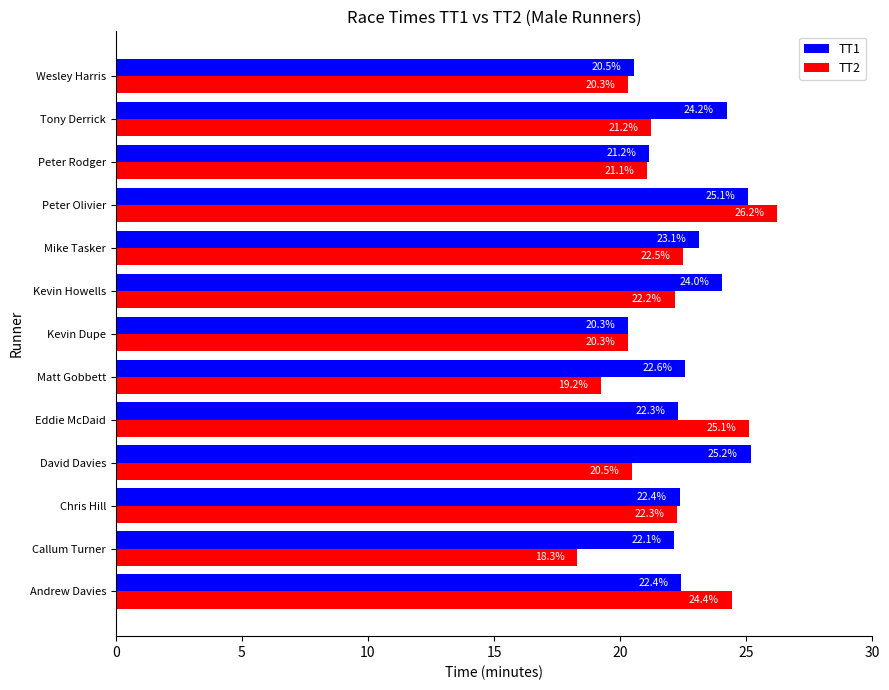

Which series changed the most between Peter Olivier and Peter Rodger?

TT2